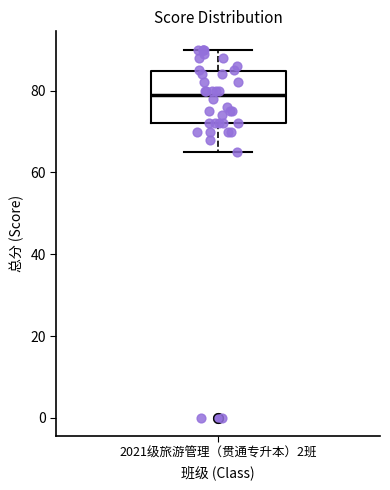

Read this box plot against the y-axis: the position of the median line, the range covered by the box, and the ends of both whiskers. The values are not printed on the chart, so give them approximately, as read against the axis.

median 80, box 72 to 84, whiskers 66 to 90